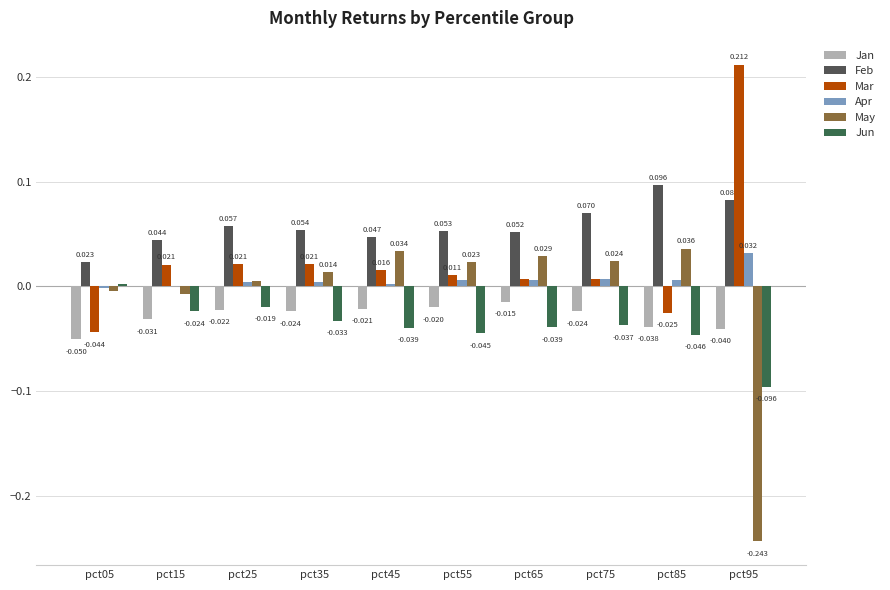

What is the difference between the maximum and minimum values in the Mar series?

0.3